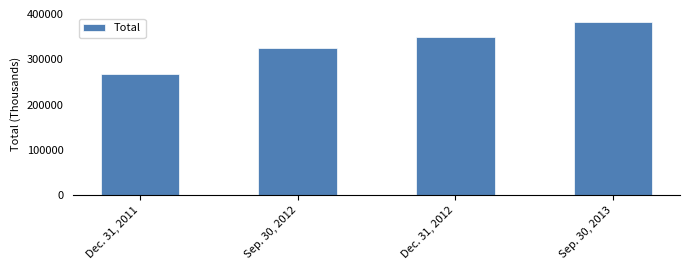

Does the chart contain stacked bars?

No